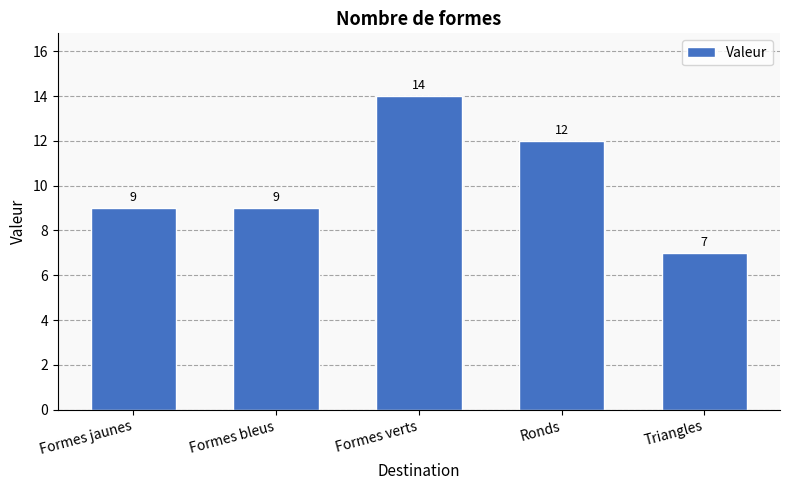

What is the difference between the second highest and second lowest values?

3